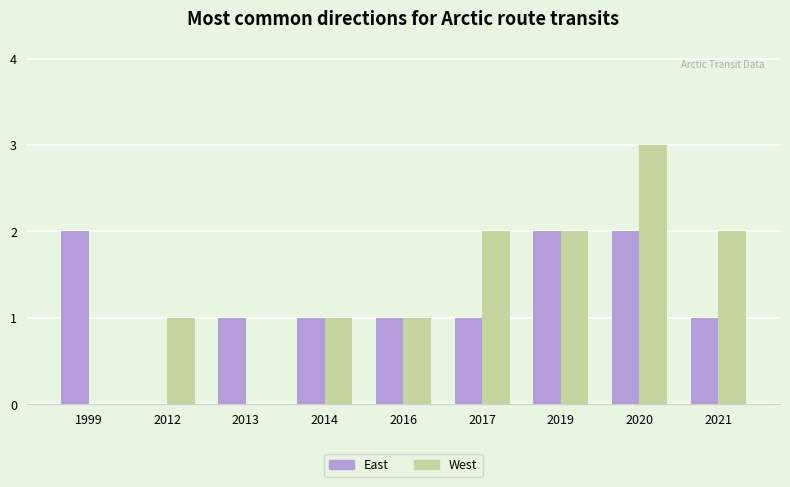

How many data points does each series have?

9